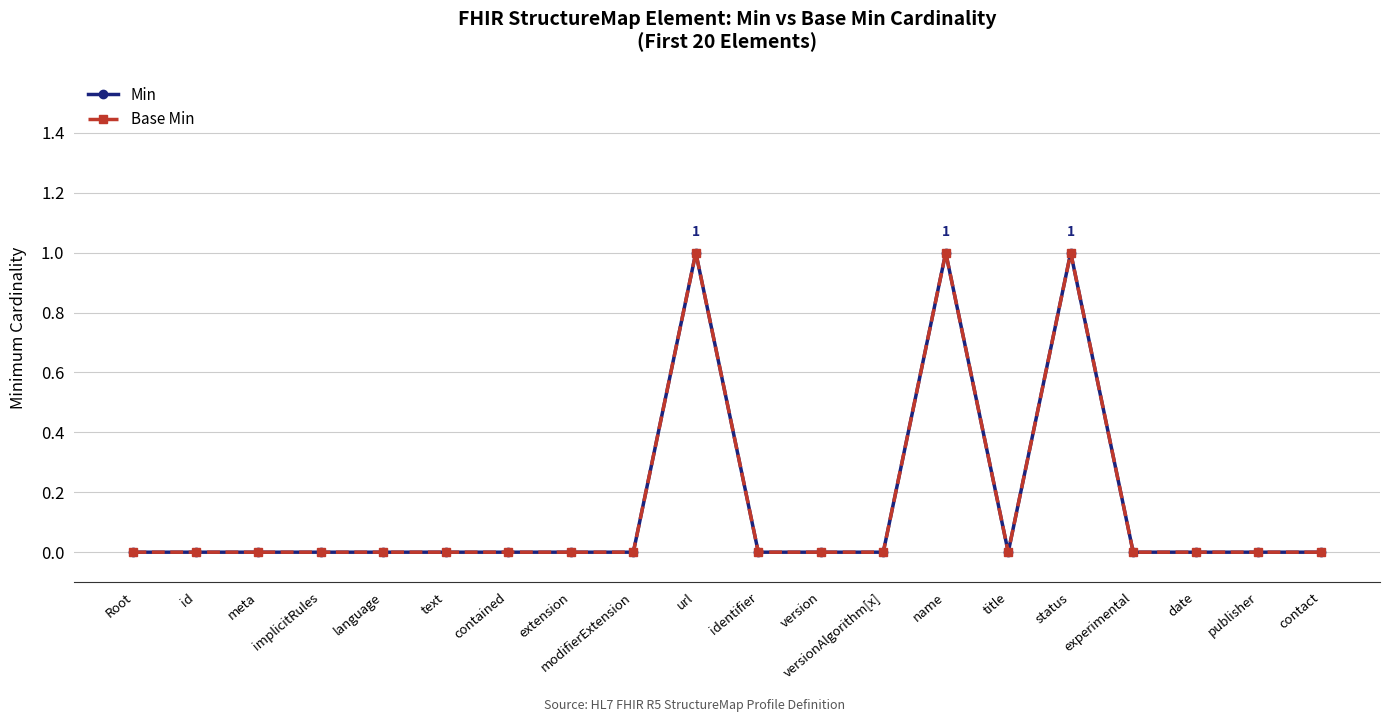

What is the label of the 20th point from the left?

contact